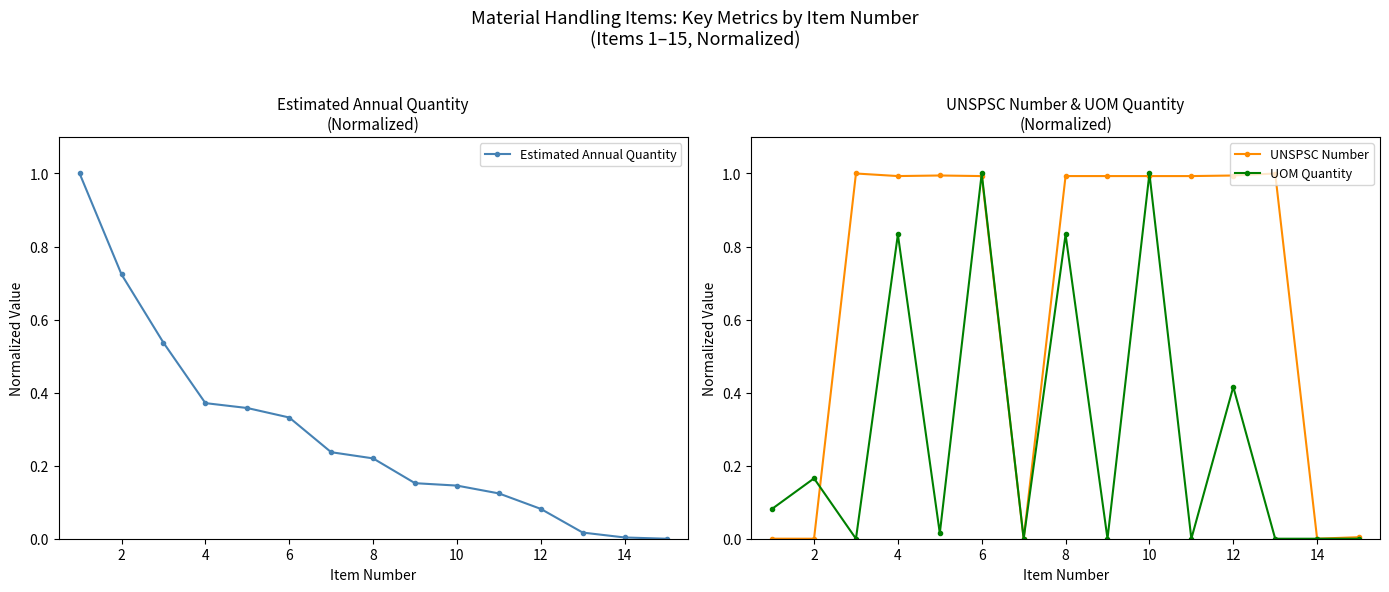

True or false: UOM Quantity has a value of 1.0 at 6.

True